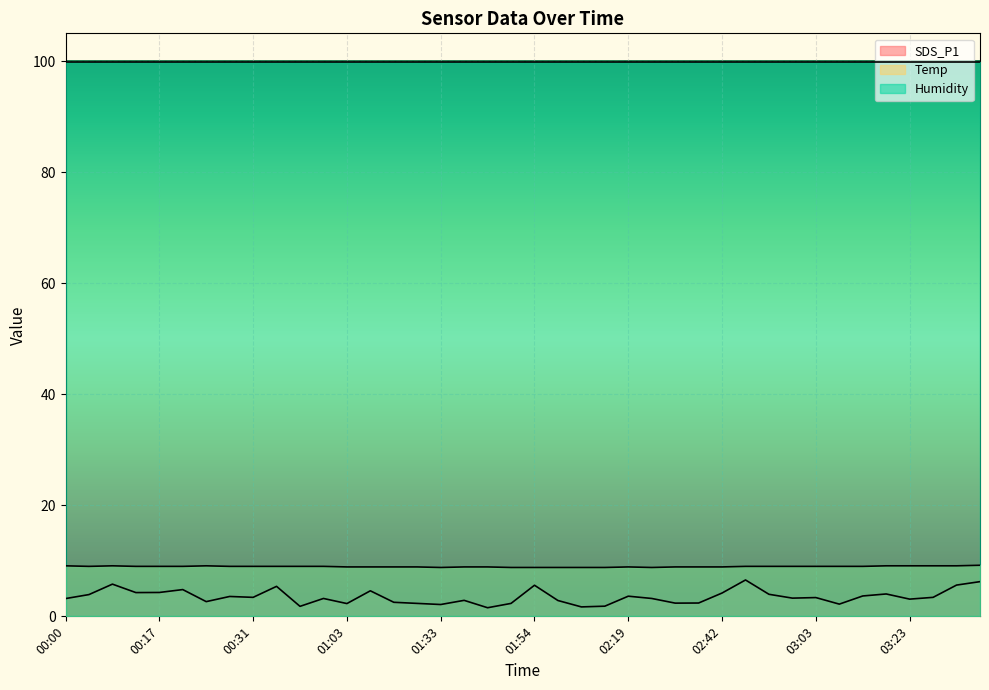

At which category does SDS_P1 reach its first local valley?

00:14